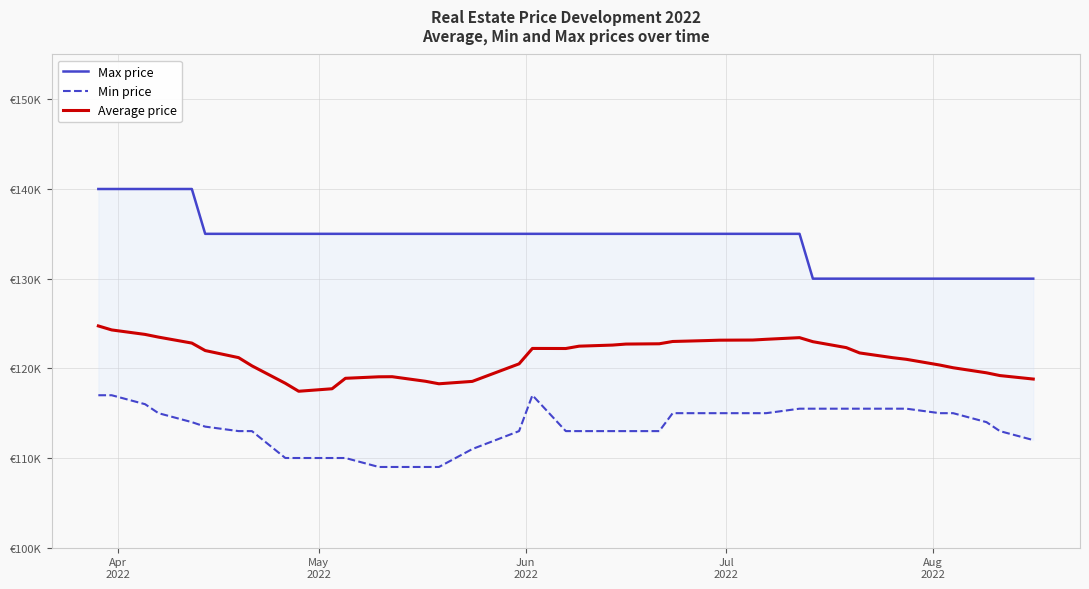

Which series has the largest total across all categories?

Max price